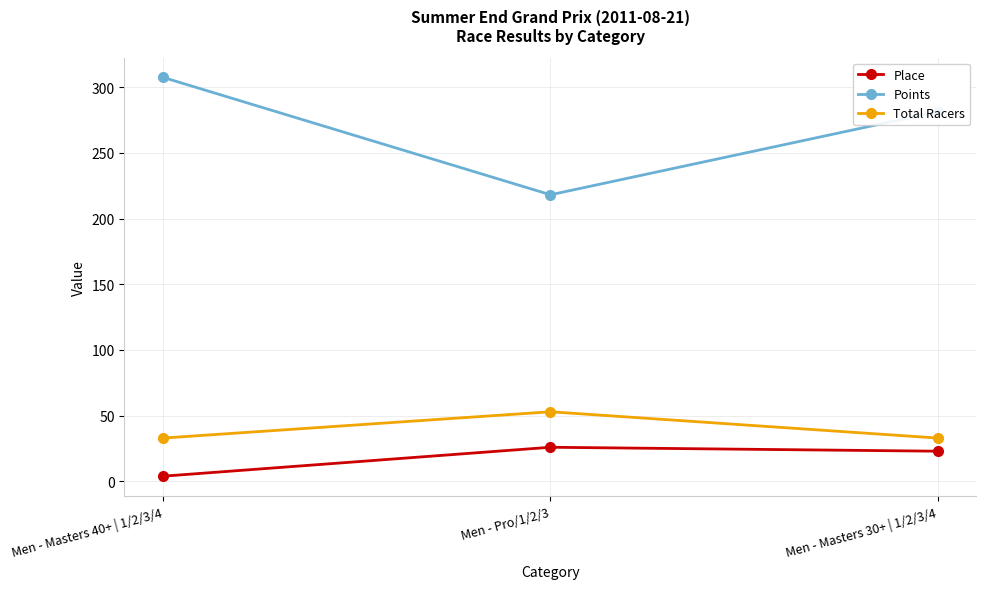

What is the label of the 2nd point from the right?

Men - Pro/1/2/3